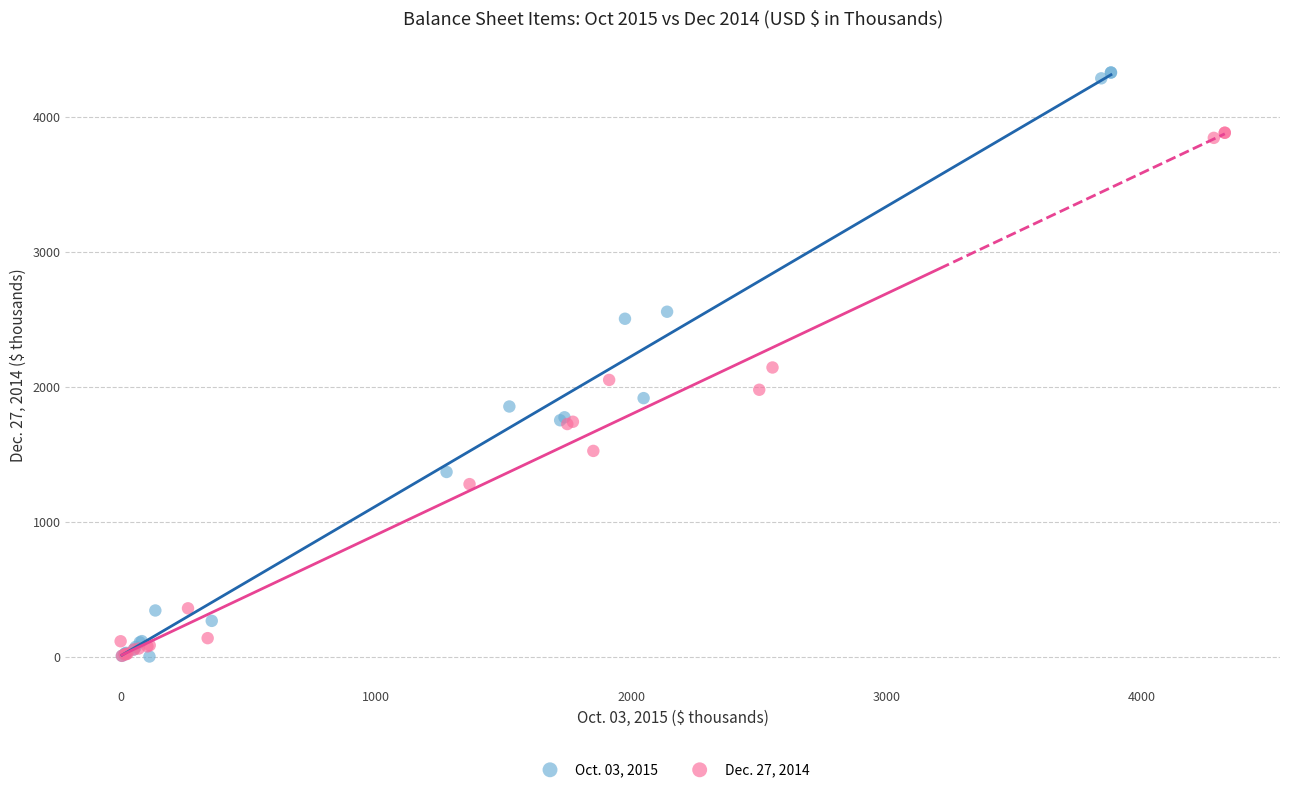

What are all the series names shown in the legend?

Oct. 03, 2015, Dec. 27, 2014